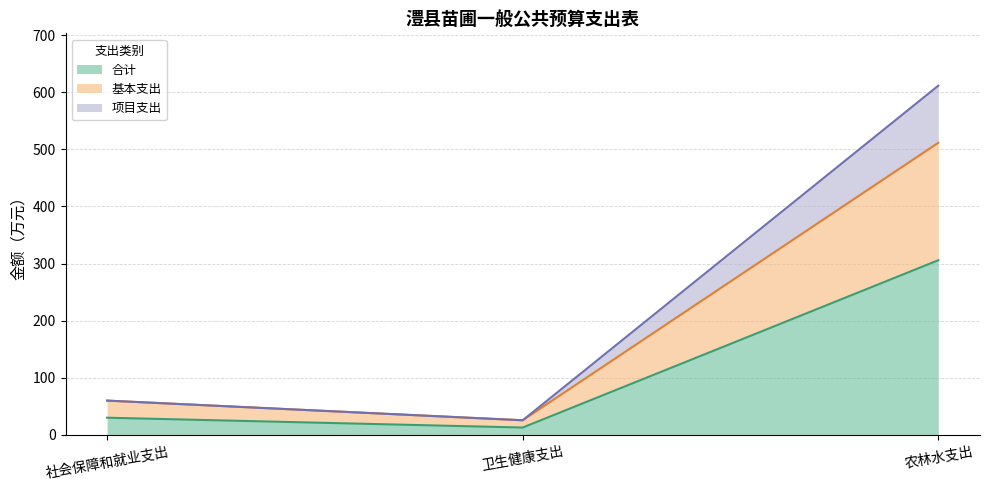

Between 社会保障和就业支出 and 卫生健康支出, which series saw the biggest shift?

基本支出